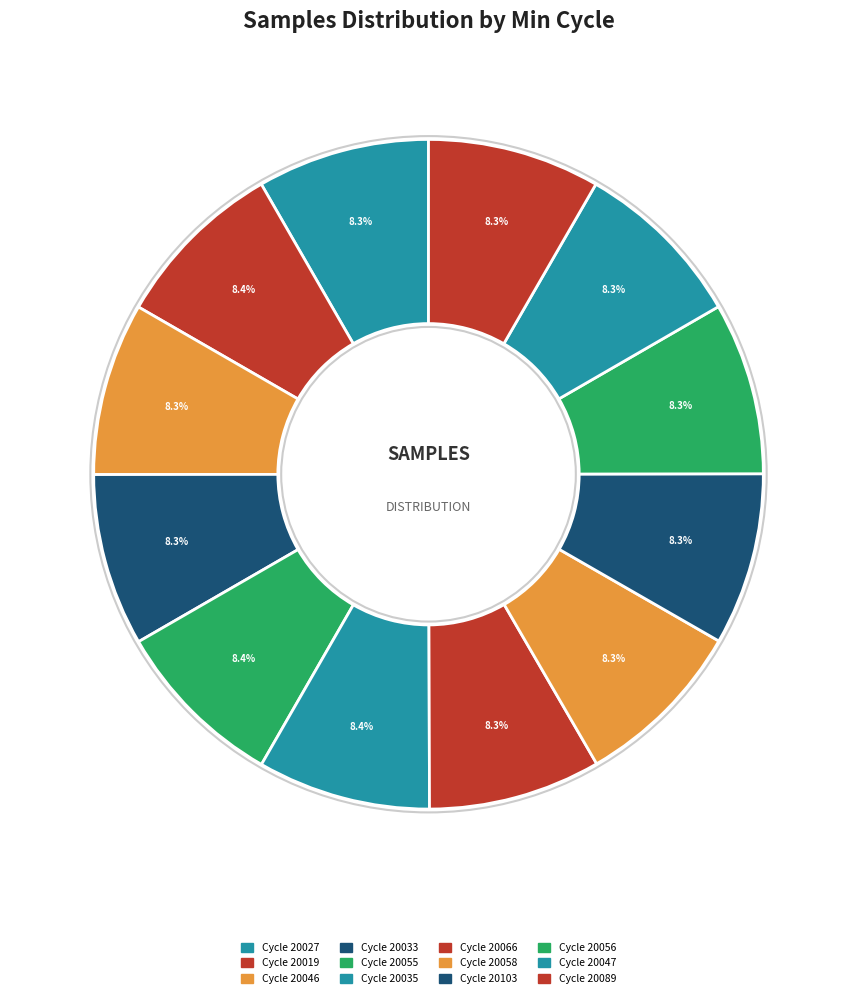

Which category has the biggest portion of the pie?

28-20035